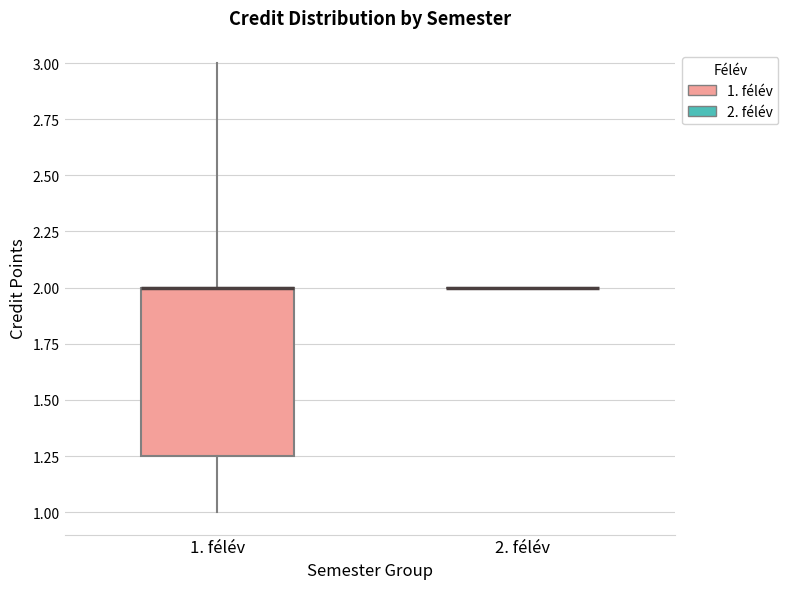

Which box is the tallest, from its lower edge to its upper edge?

1. félév